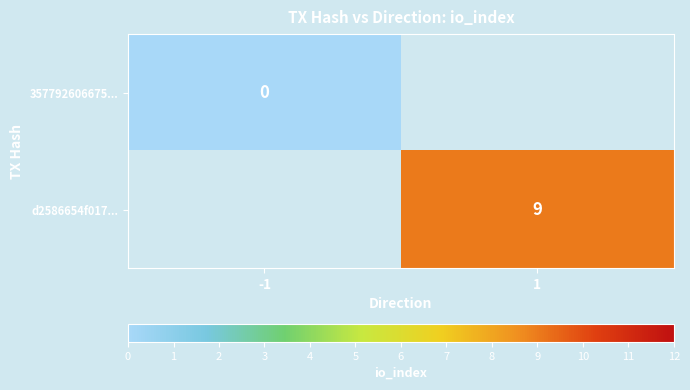

At how many categories does at least one series exceed 6?

1